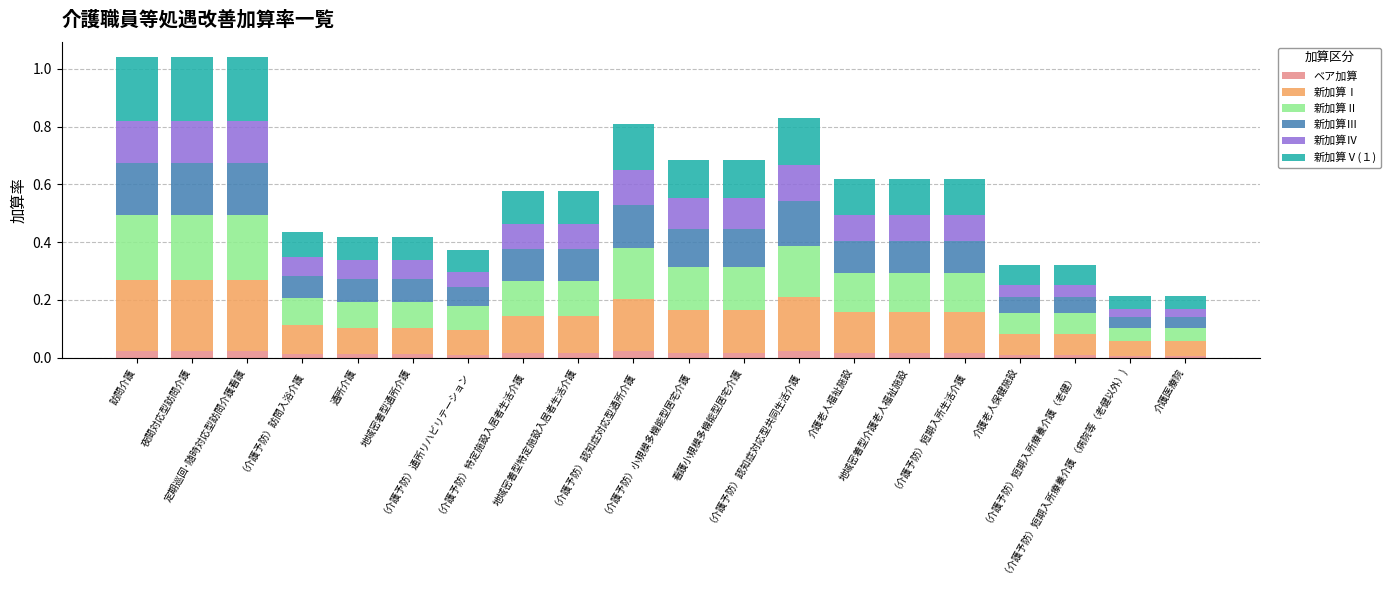

What are all the series names shown in the legend?

ベア加算, 新加算Ⅰ, 新加算Ⅱ, 新加算Ⅲ, 新加算Ⅳ, 新加算Ⅴ(１)